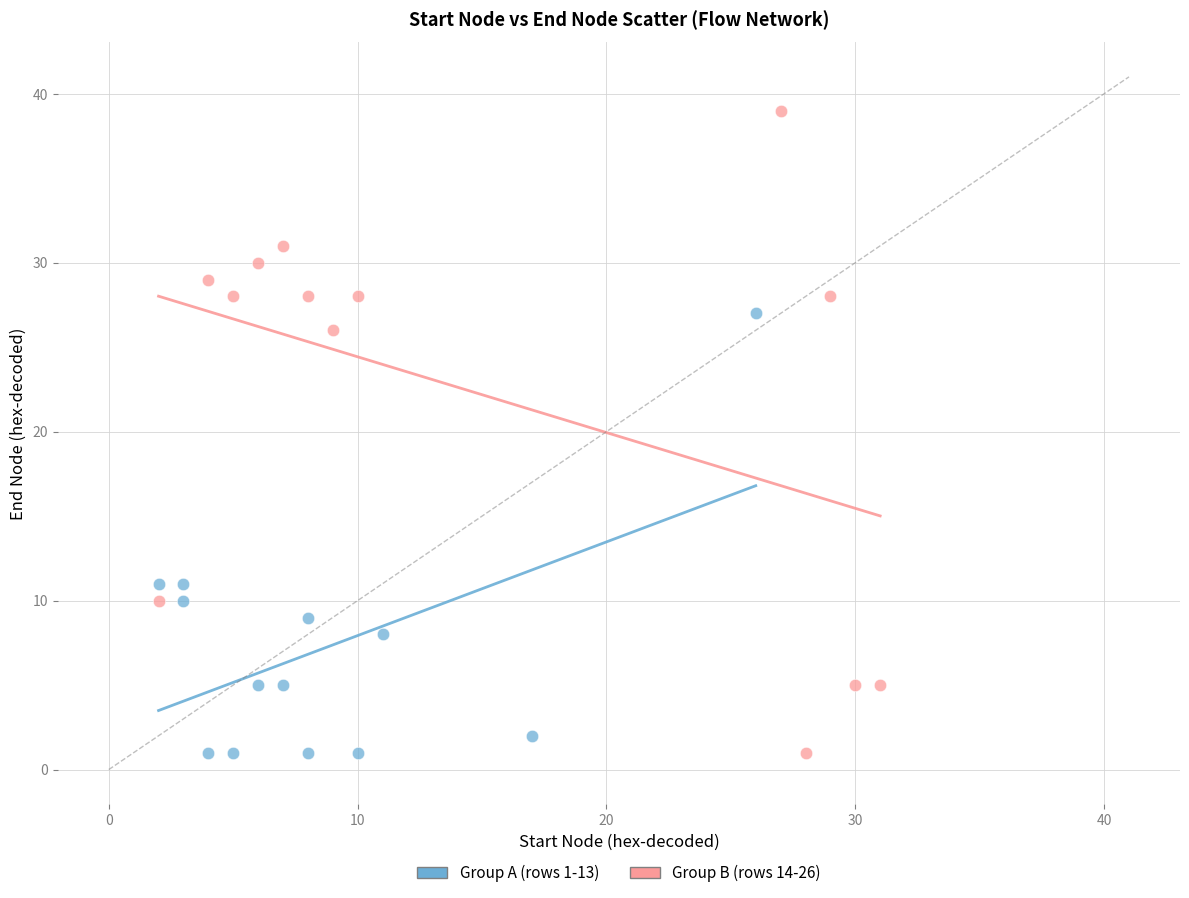

Which series has the largest Y range (max minus min)?

Group B (rows 14-26)